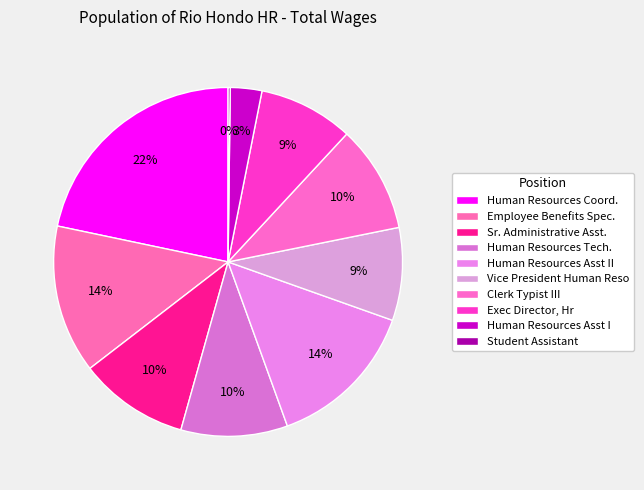

To the nearest percent, what is the difference between the Human Resources Asst I and Human Resources Coord. slice percentages?

19%